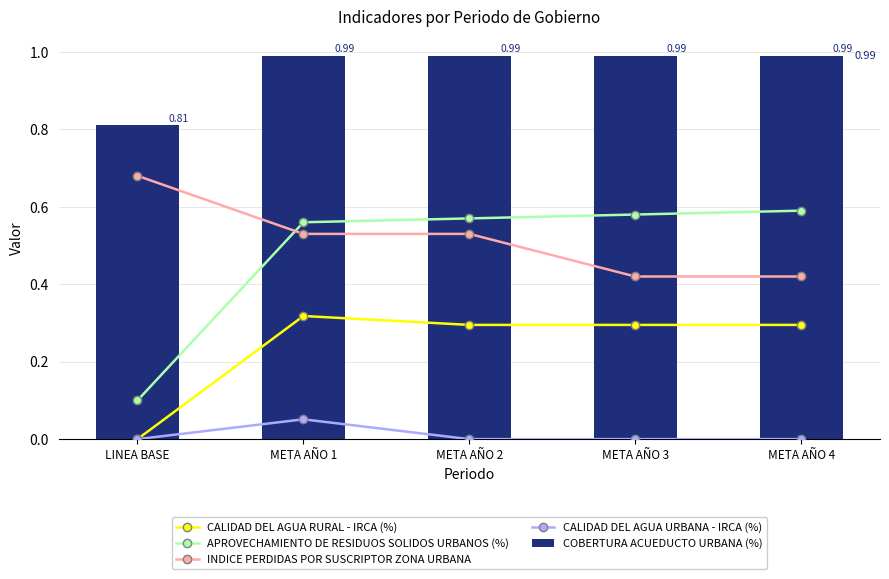

Which series changed the most between META AÑO 2 and META AÑO 4?

INDICE PERDIDAS POR SUSCRIPTOR ZONA URBANA